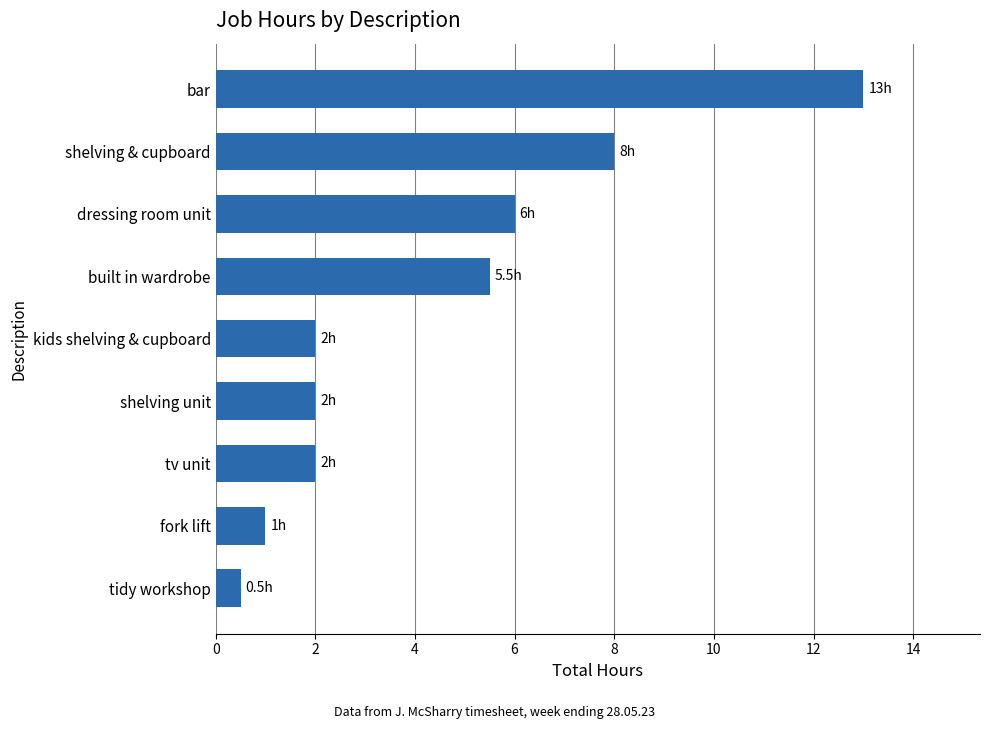

Reading bottom to top, list all the values displayed in this chart.

tidy workshop=0.5	fork lift=1.0	tv unit=2.0	shelving unit=2.0	kids shelving & cupboard=2.0	built in wardrobe=5.5	dressing room unit=6.0	shelving & cupboard=8.0	bar=13.0